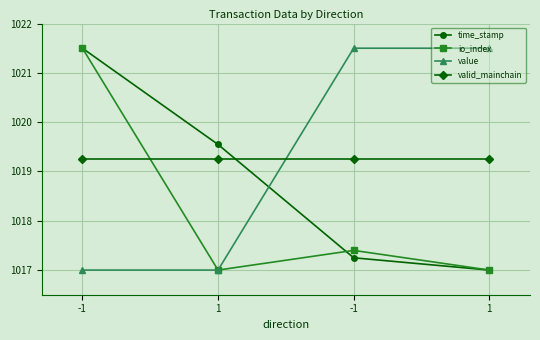

True or false: valid_mainchain has more than 1 interior local peaks.

False